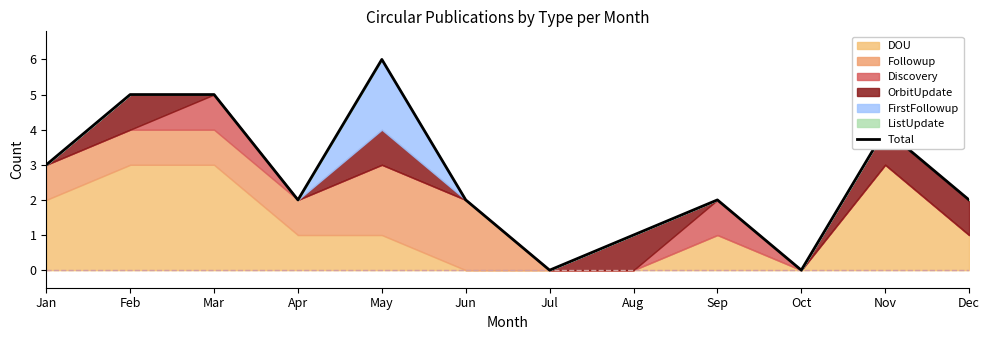

True or false: the data shows 2 at Sep.

True